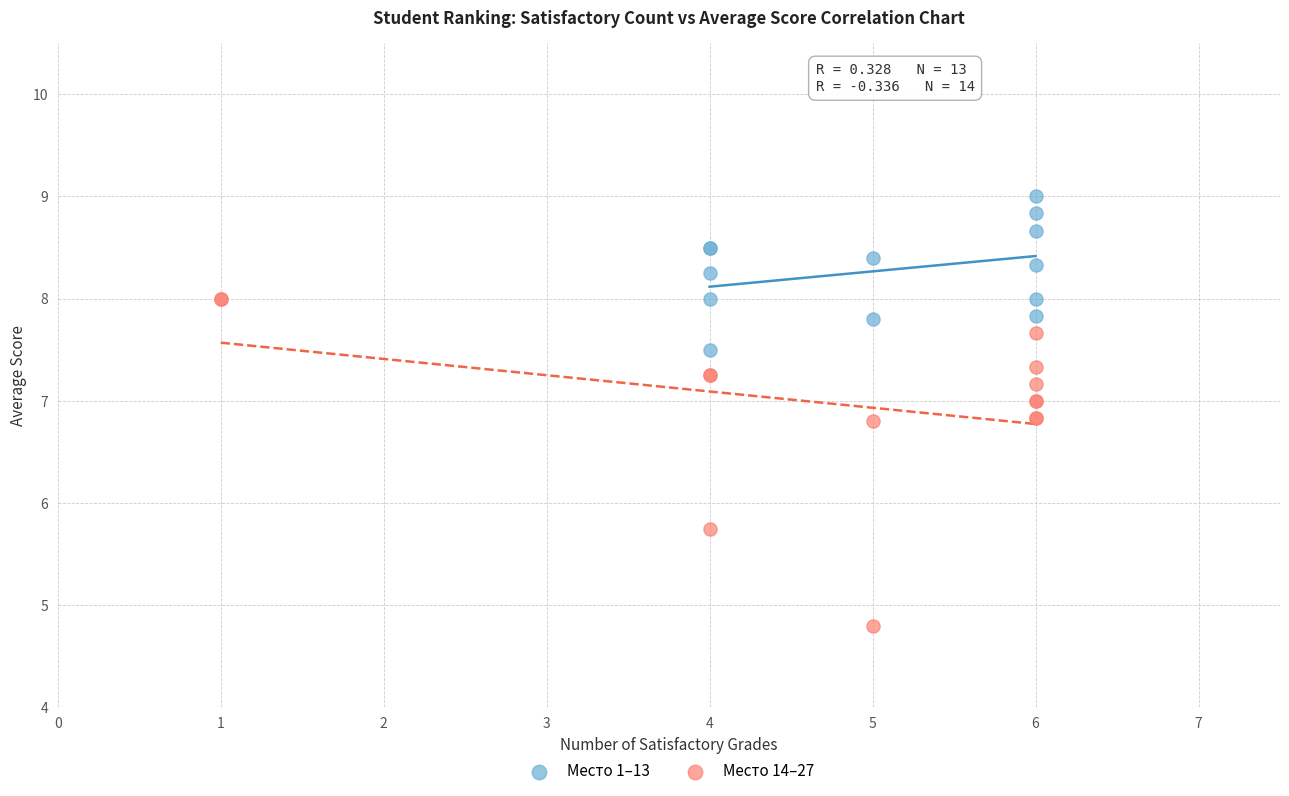

Which series reaches the maximum Y coordinate?

Место 1–13